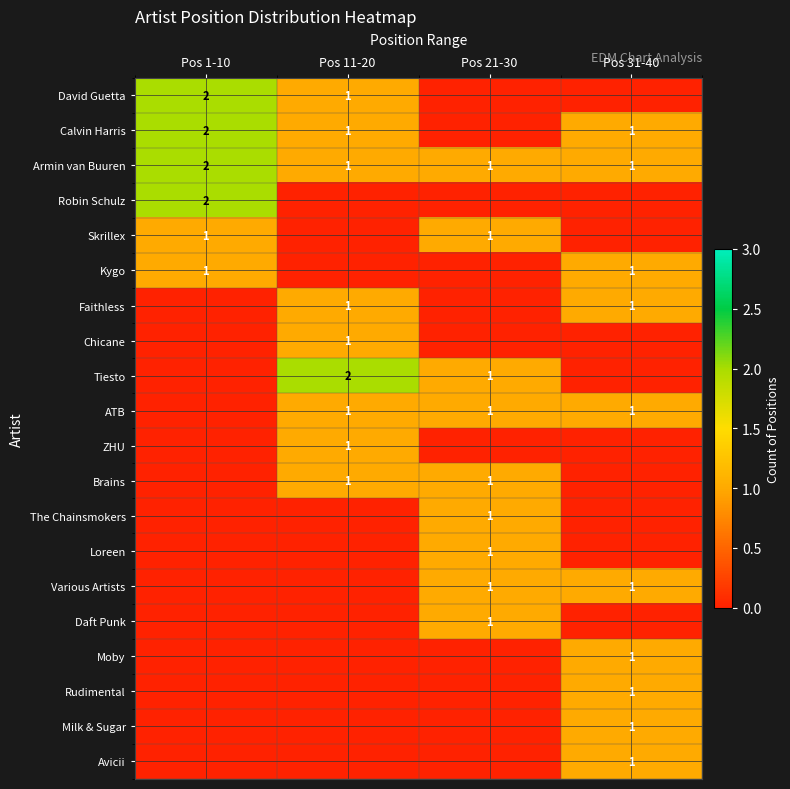

What is the difference between the Calvin Harris values at Pos 21-30 and Pos 31-40?

1